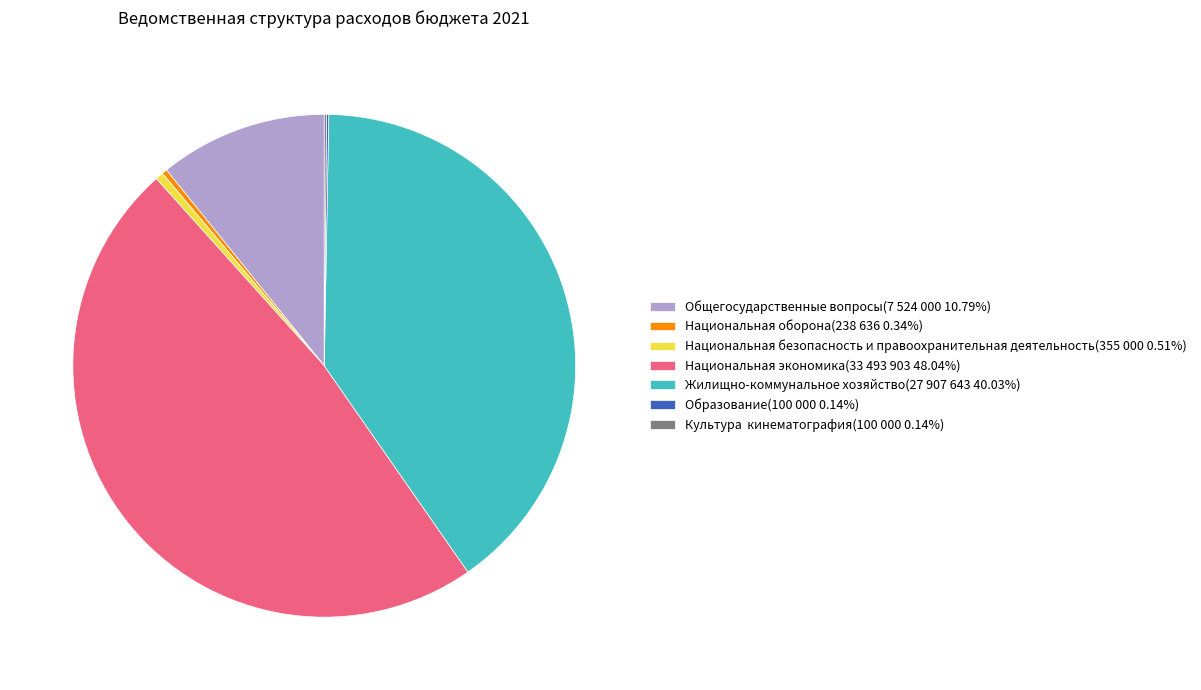

What is the ratio of the value at Жилищно-коммунальное хозяйство(27 907 643 40.03%) to the value at Национальная оборона(238 636 0.34%)?

116.9